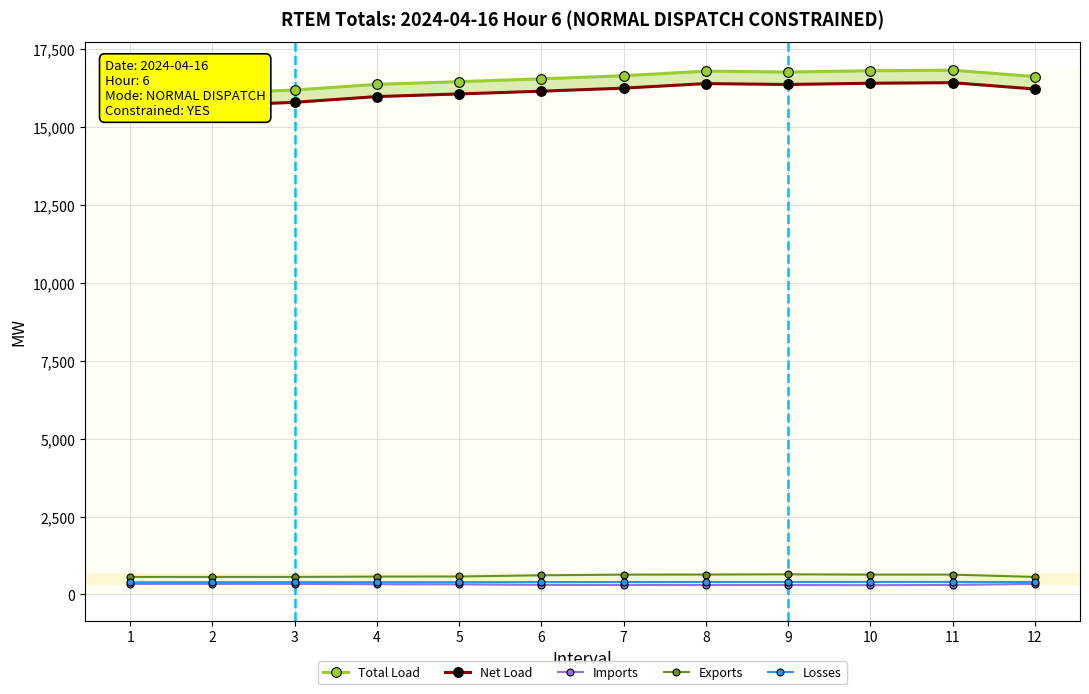

Reading left to right, what are all the values shown in this chart?

Total Load: 15980.4	16085.3	16193.9	16375.5	16461.5	16552.6	16651.8	16799.5	16770.4	16811.7	16830.4	16625.5
Net Load: 15591.0	15691.6	15798.9	15982.9	16067.3	16155.9	16253.7	16399.8	16370.8	16411.0	16429.1	16225.8
Imports: 338.1	338.1	338.1	327.6	323.7	305.2	303.8	301.1	302.1	296.2	305.4	338.1
Exports: 561.9	561.9	561.9	572.4	576.3	614.4	635.4	638.4	645.4	636.0	635.4	561.9
Losses: 389.4	393.7	395.0	392.6	394.2	396.7	398.1	399.7	399.6	400.7	401.3	399.7